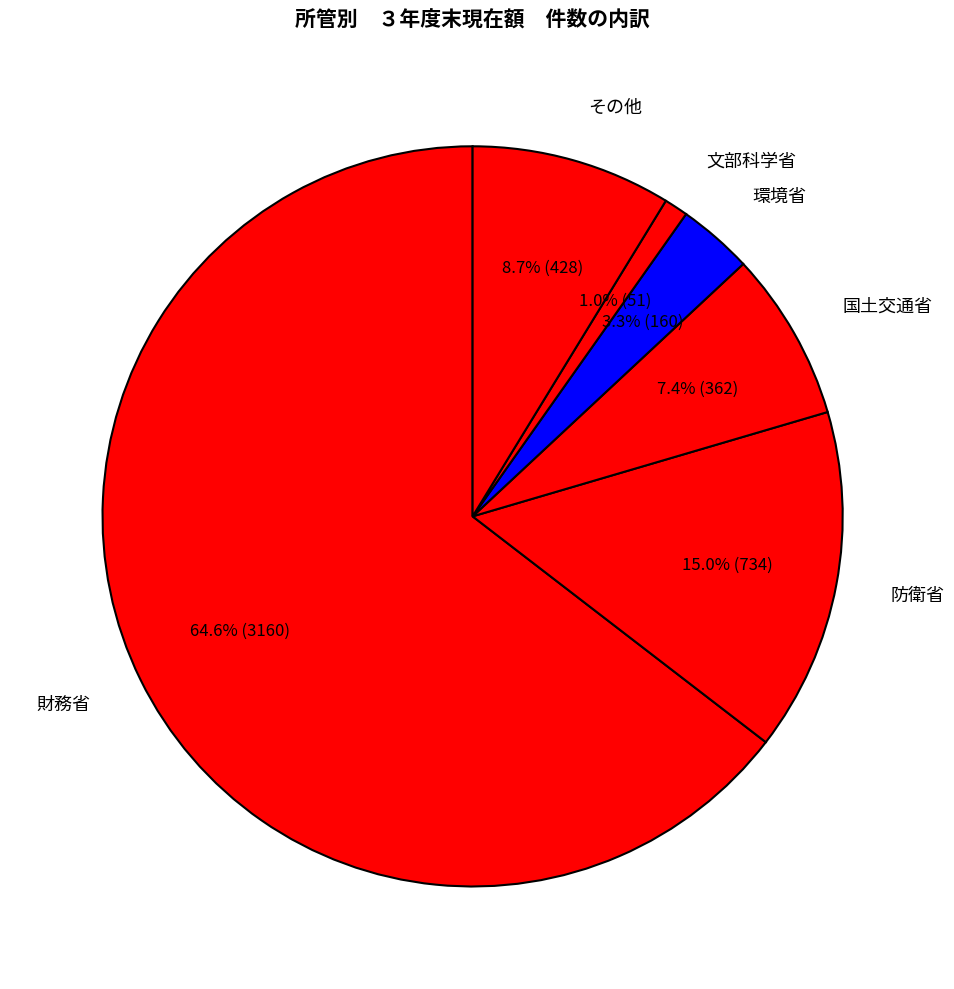

What is the smallest slice in the pie chart?

文部科学省